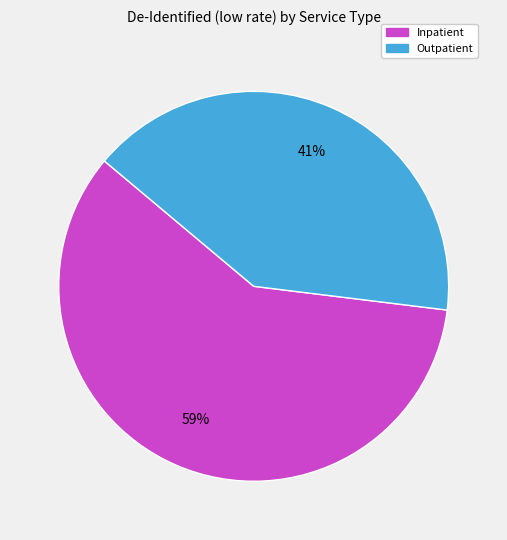

Is the sum of Outpatient and Inpatient greater than half?

Yes